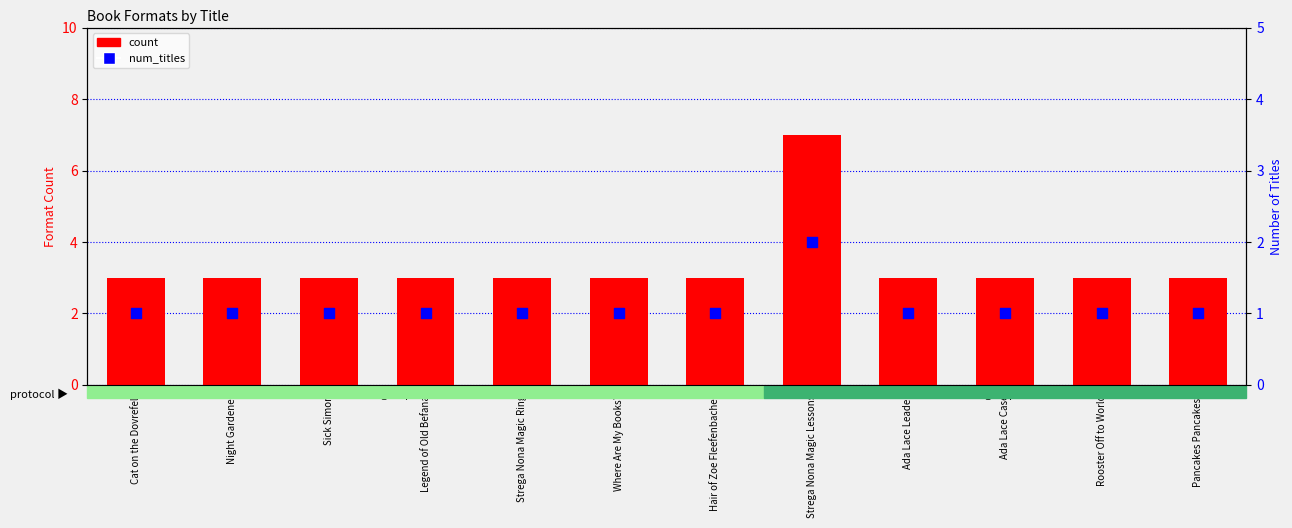

Which series contains the lowest Y value?

num_titles